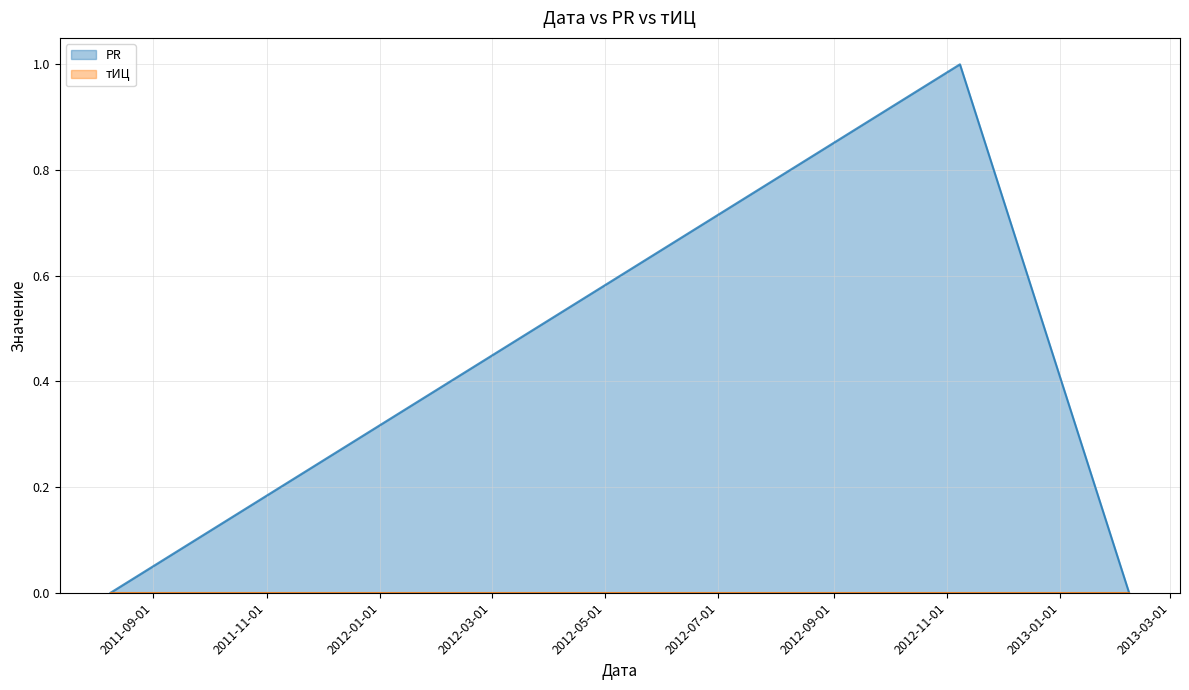

Is it true that the value at 2012-11-08 is 1?

False